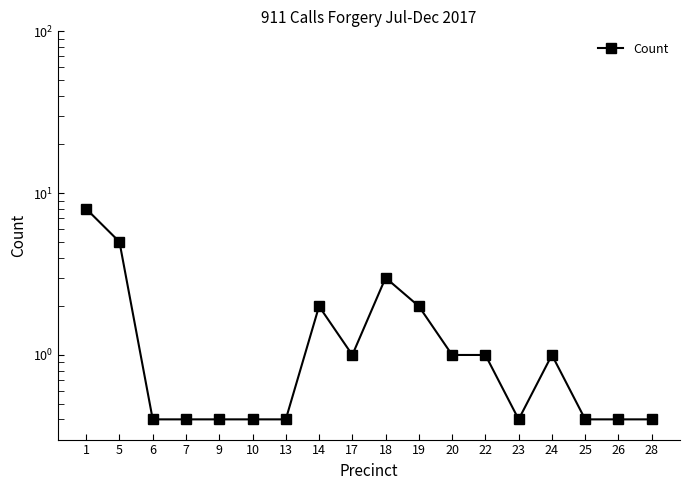

The chart shows a value of 0.4 at 26. True or false?

True